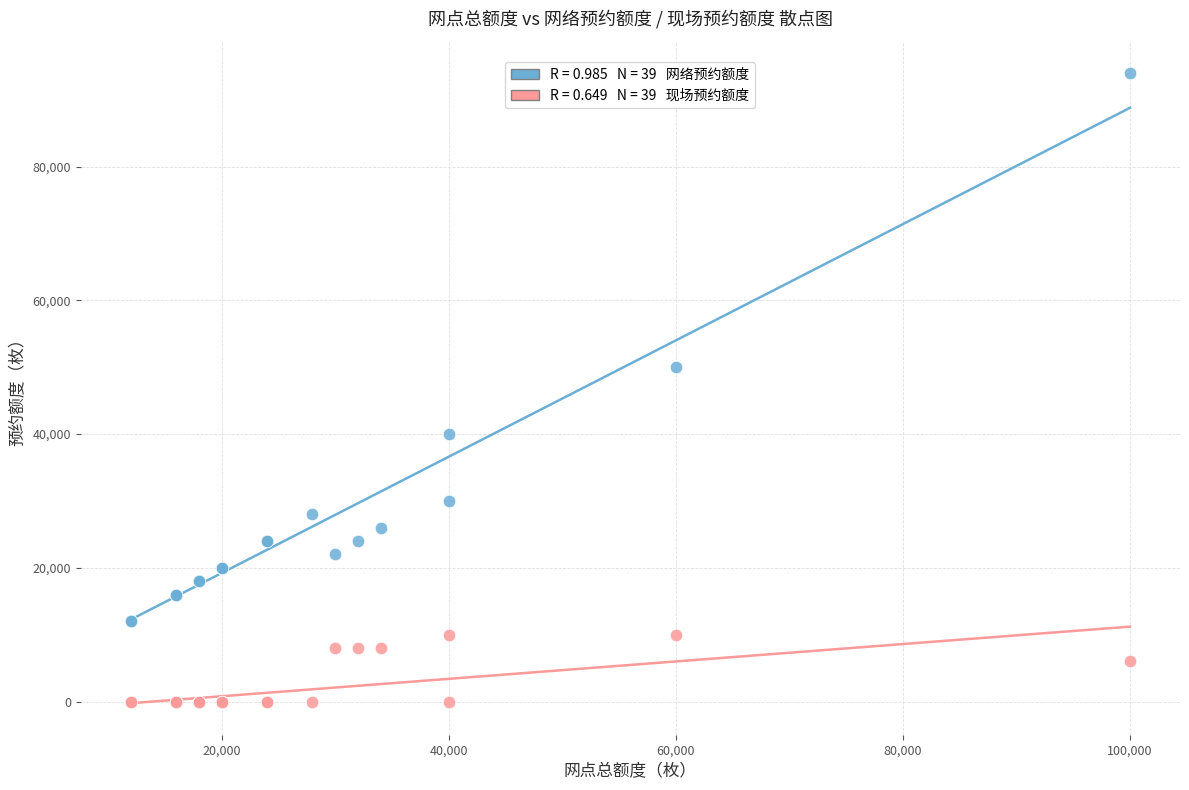

Across all series, what Y value is closest to 47000?

50000